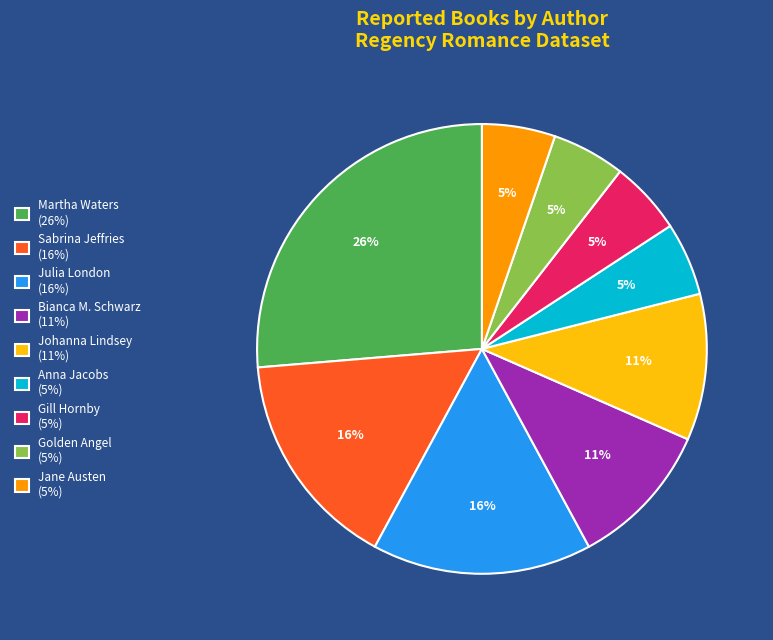

Which slice is the largest?

Martha Waters